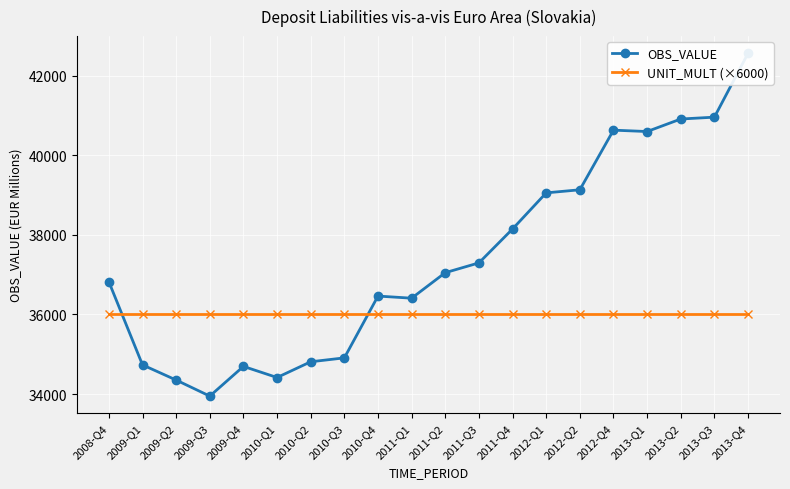

Between which two adjacent categories do OBS_VALUE and UNIT_MULT (×6000) first intersect?

2008-Q4 and 2009-Q1